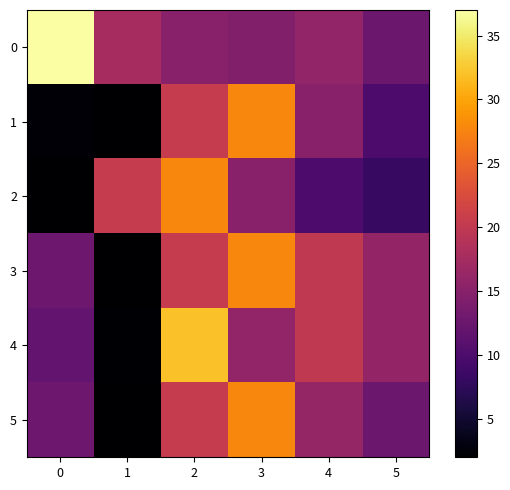

Count the number of data series in this chart.

6